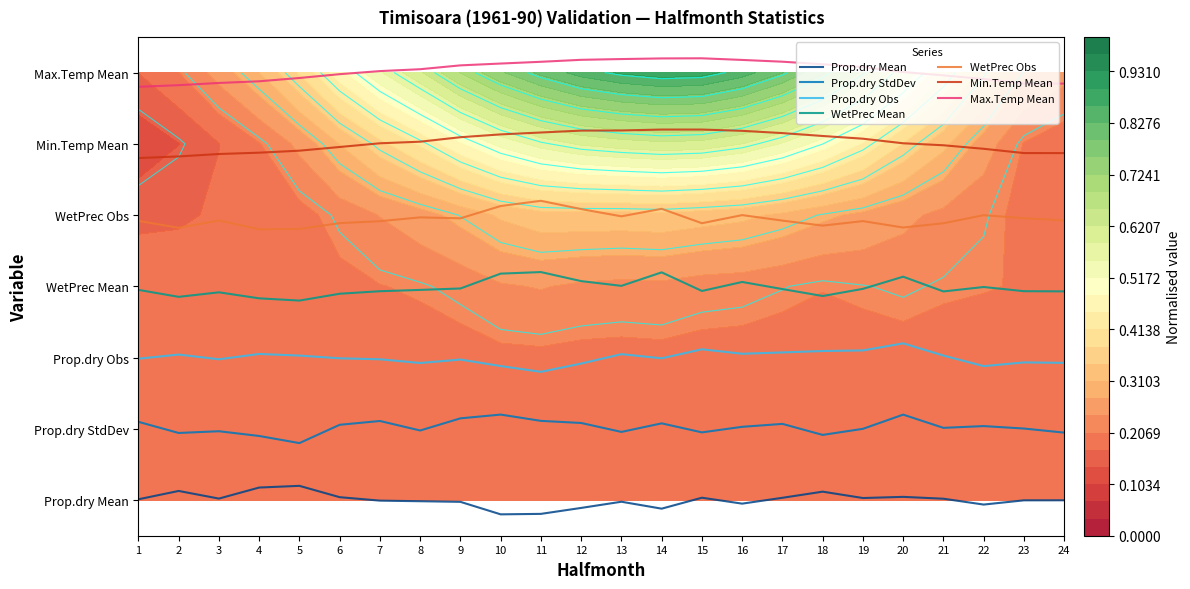

What is the spread (max minus min) of values at 11?

6.3